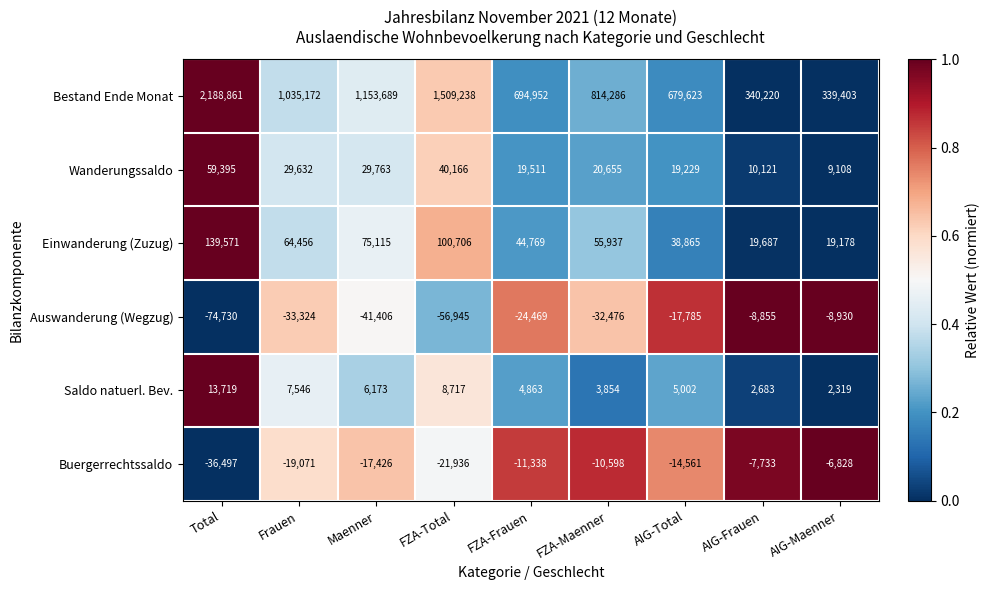

What is the sum of all Buergerrechtssaldo values?

-145988